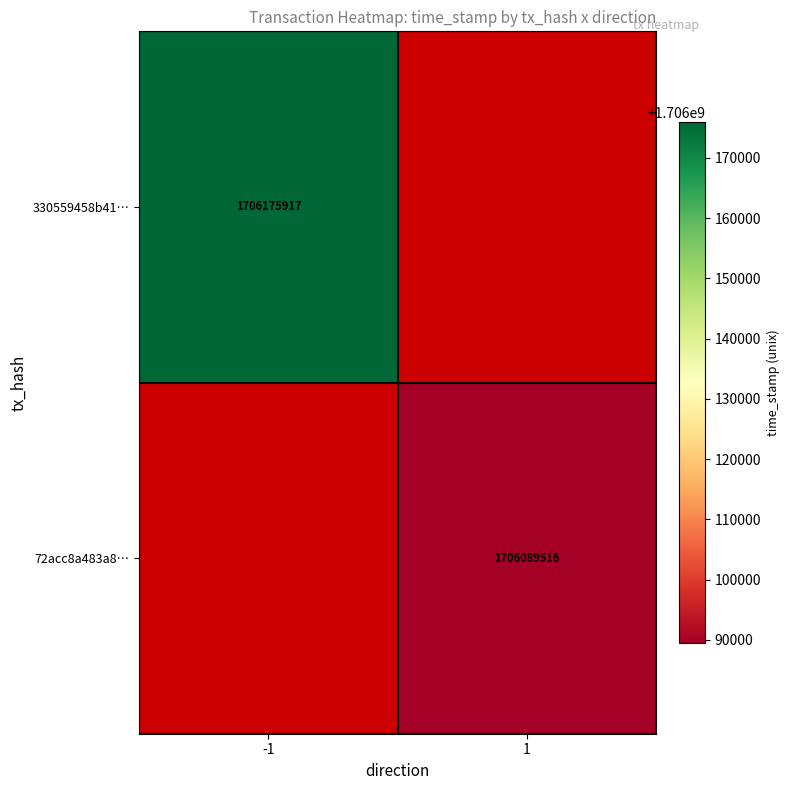

What is the minimum value shown in the chart?

1706089516.0